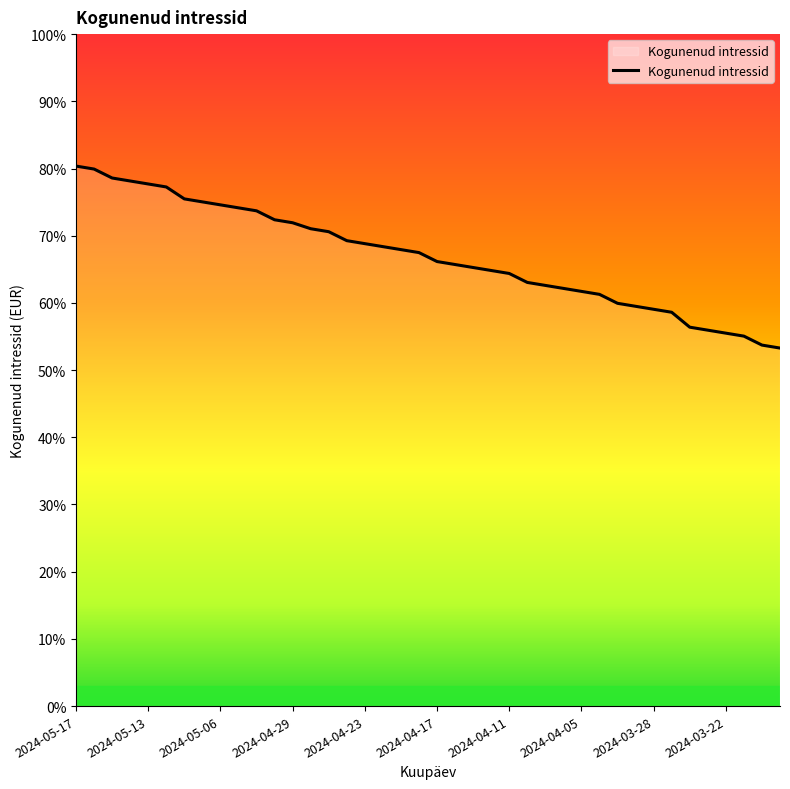

What is the minimum value shown in the chart?

0.5